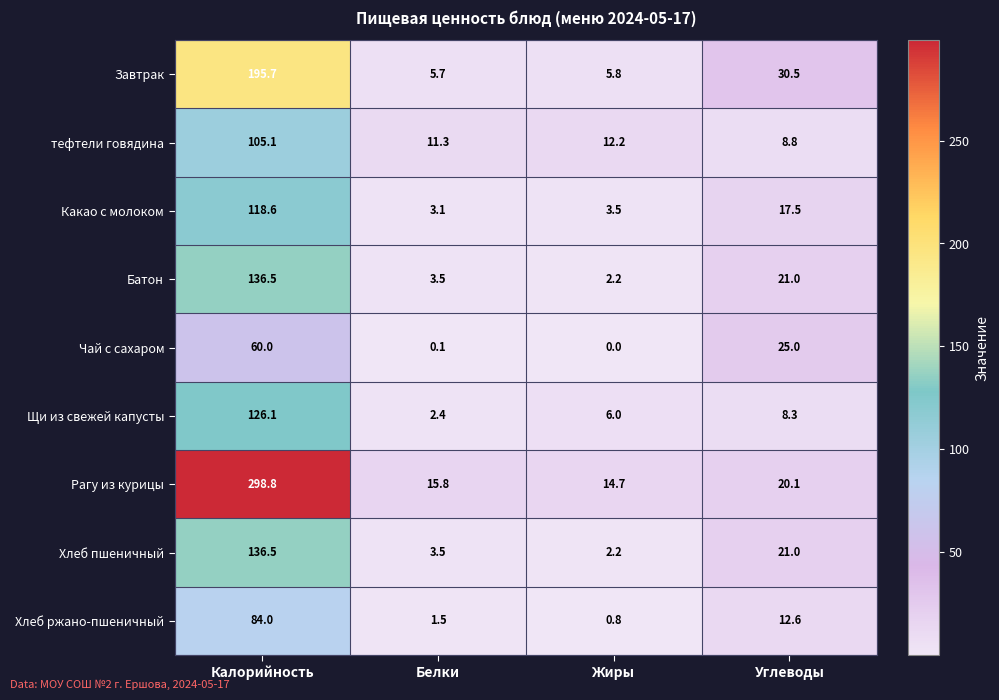

What is the difference between the maximum and minimum values in the Рагу из курицы series?

284.1